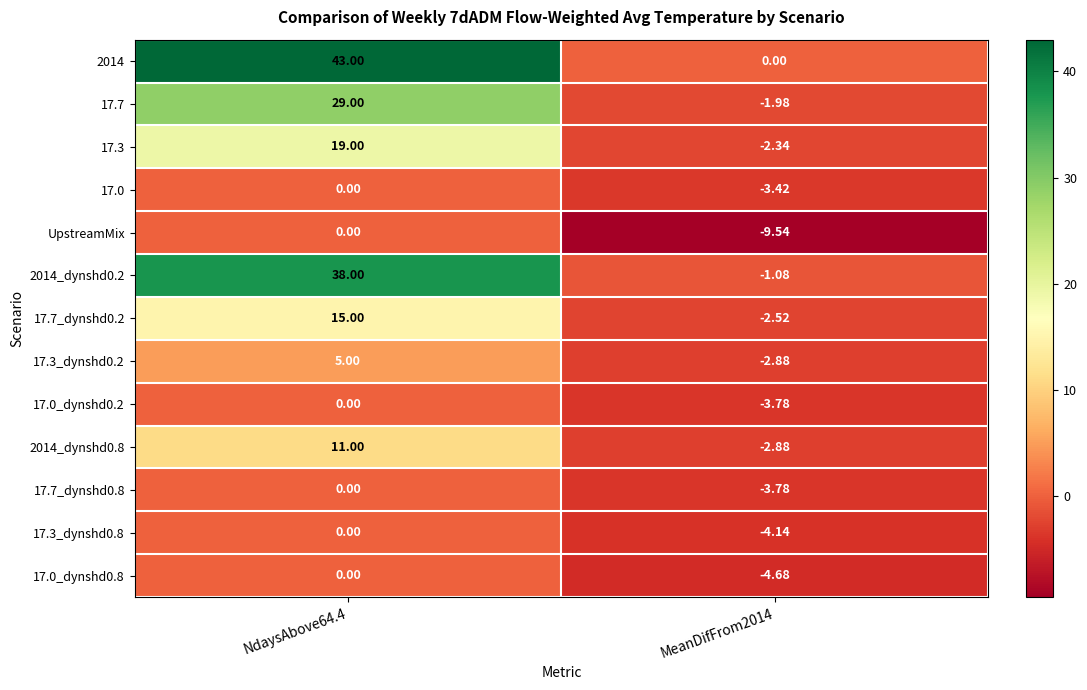

Which series changed the most between NdaysAbove64.4 and MeanDifFrom2014?

2014